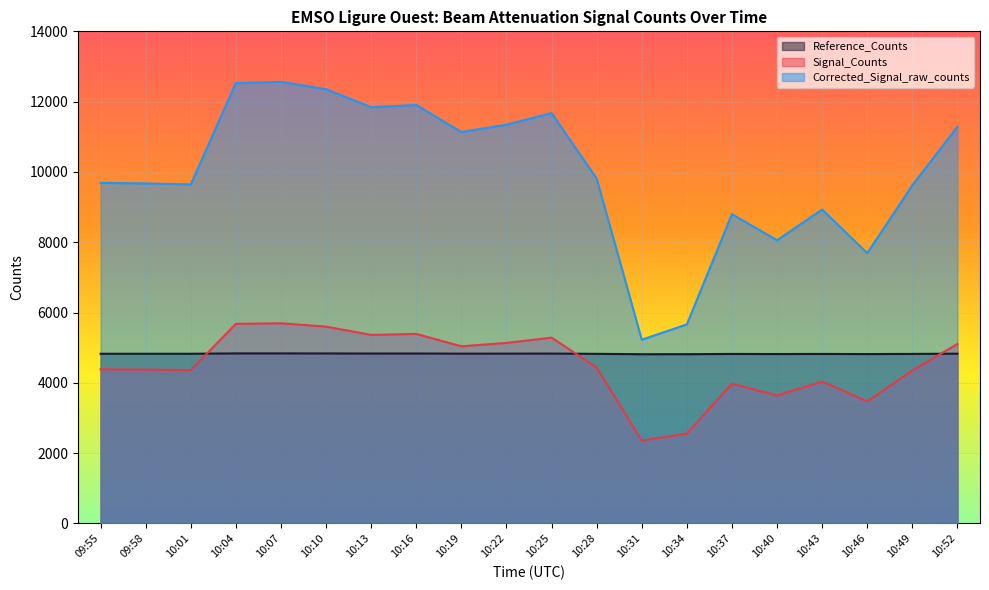

Rank the series by their maximum value, from highest to lowest.

Corrected_Signal_raw_counts, Signal_Counts, Reference_Counts